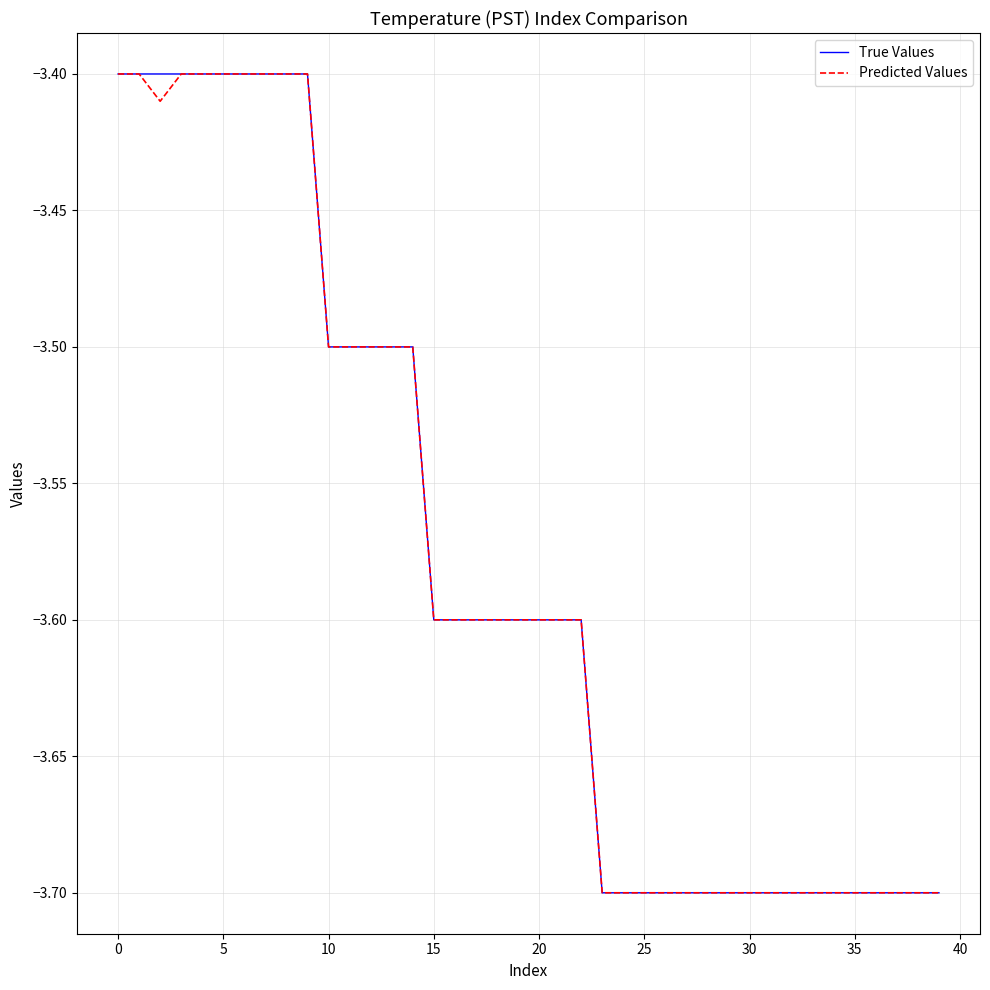

What is the smallest value displayed?

-3.7